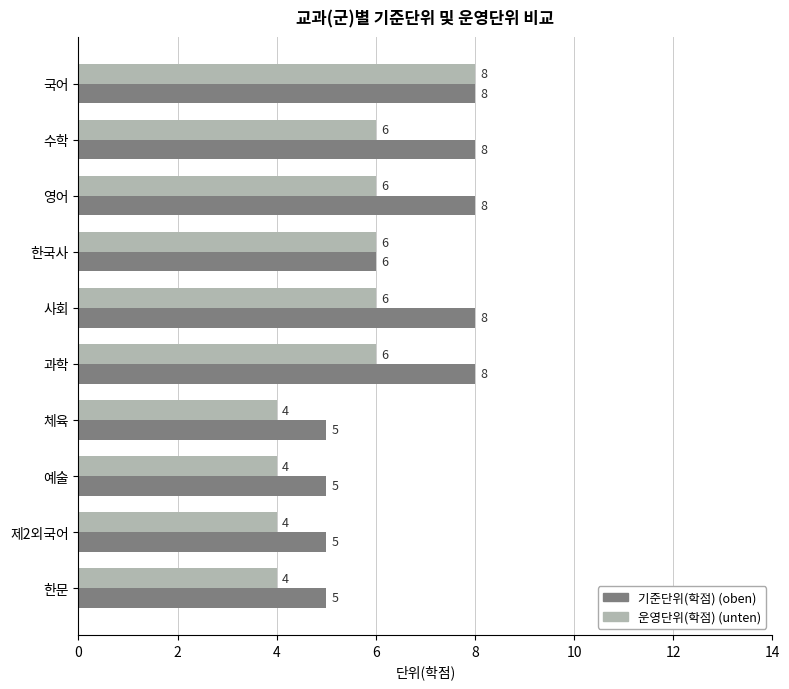

What is the minimum value shown in the chart?

4